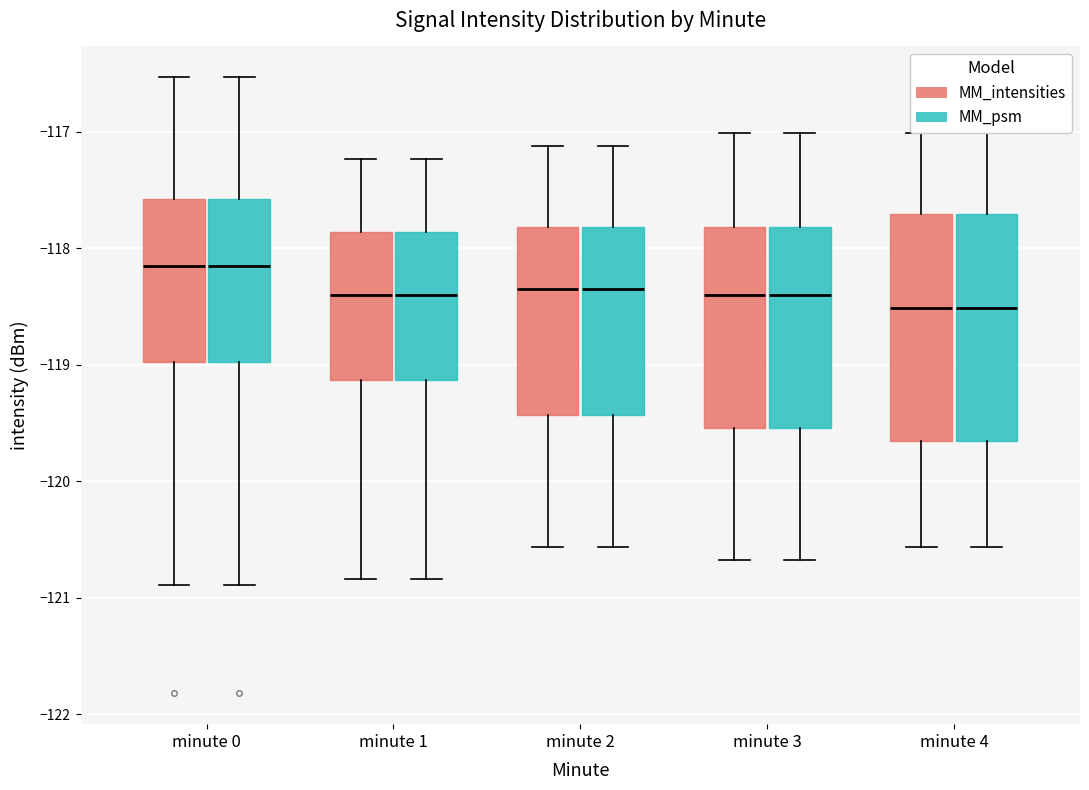

Reading left to right, read every box against the y-axis: the position of its median line, the range the box covers, and the ends of its whiskers. The values are not printed on the chart, so give them approximately, as read against the axis.

minute 0 (MM_intensities): median -118.2, box -119.0 to -117.6, whiskers -120.9 to -116.5
minute 0 (MM_psm): median -118.2, box -119.0 to -117.6, whiskers -120.9 to -116.5
minute 1 (MM_intensities): median -118.4, box -119.1 to -117.9, whiskers -120.8 to -117.2
minute 1 (MM_psm): median -118.4, box -119.1 to -117.9, whiskers -120.8 to -117.2
minute 2 (MM_intensities): median -118.3, box -119.4 to -117.8, whiskers -120.6 to -117.1
minute 2 (MM_psm): median -118.3, box -119.4 to -117.8, whiskers -120.6 to -117.1
minute 3 (MM_intensities): median -118.4, box -119.5 to -117.8, whiskers -120.7 to -117.0
minute 3 (MM_psm): median -118.4, box -119.5 to -117.8, whiskers -120.7 to -117.0
minute 4 (MM_intensities): median -118.5, box -119.7 to -117.7, whiskers -120.6 to -117.0
minute 4 (MM_psm): median -118.5, box -119.7 to -117.7, whiskers -120.6 to -117.0